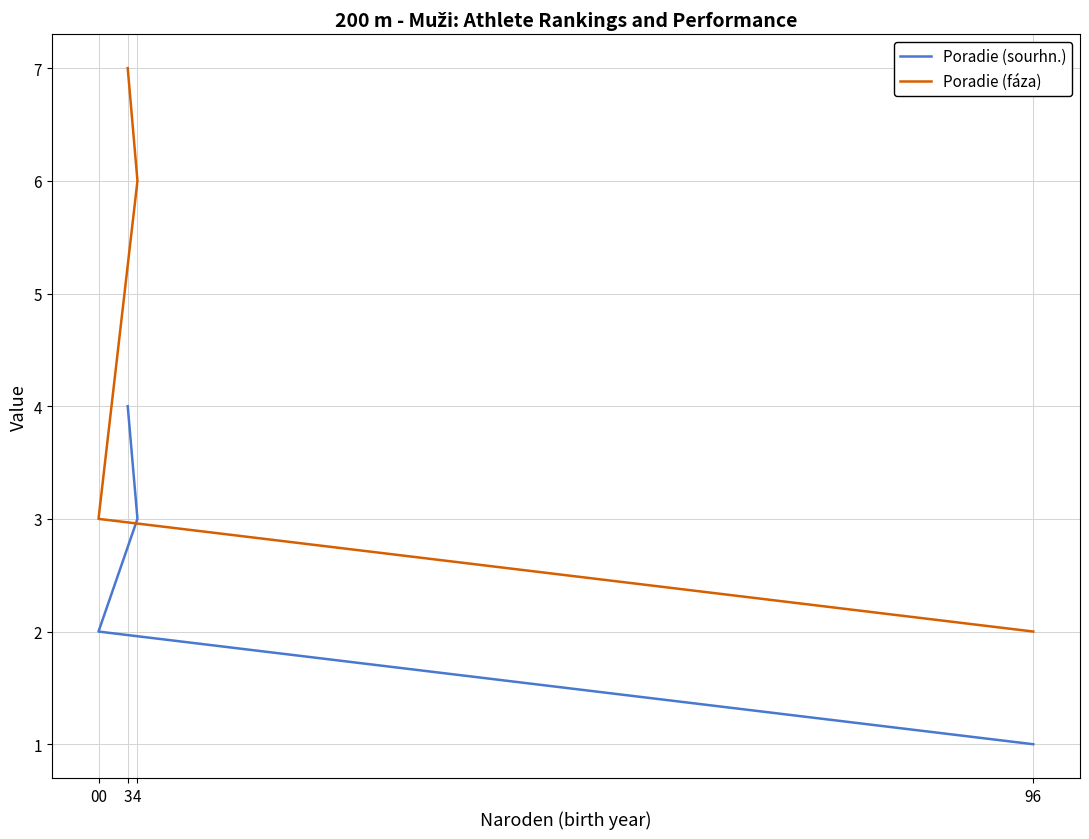

Which series changed the most between 96 and 00?

Poradie (sourhn.)